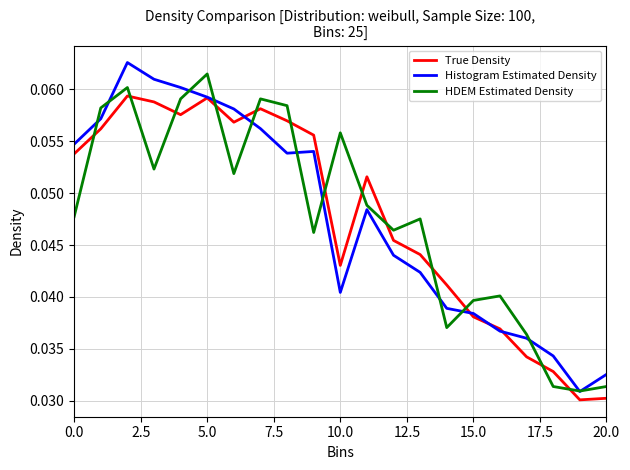

True or false: True Density and HDEM Estimated Density cross at least once.

True